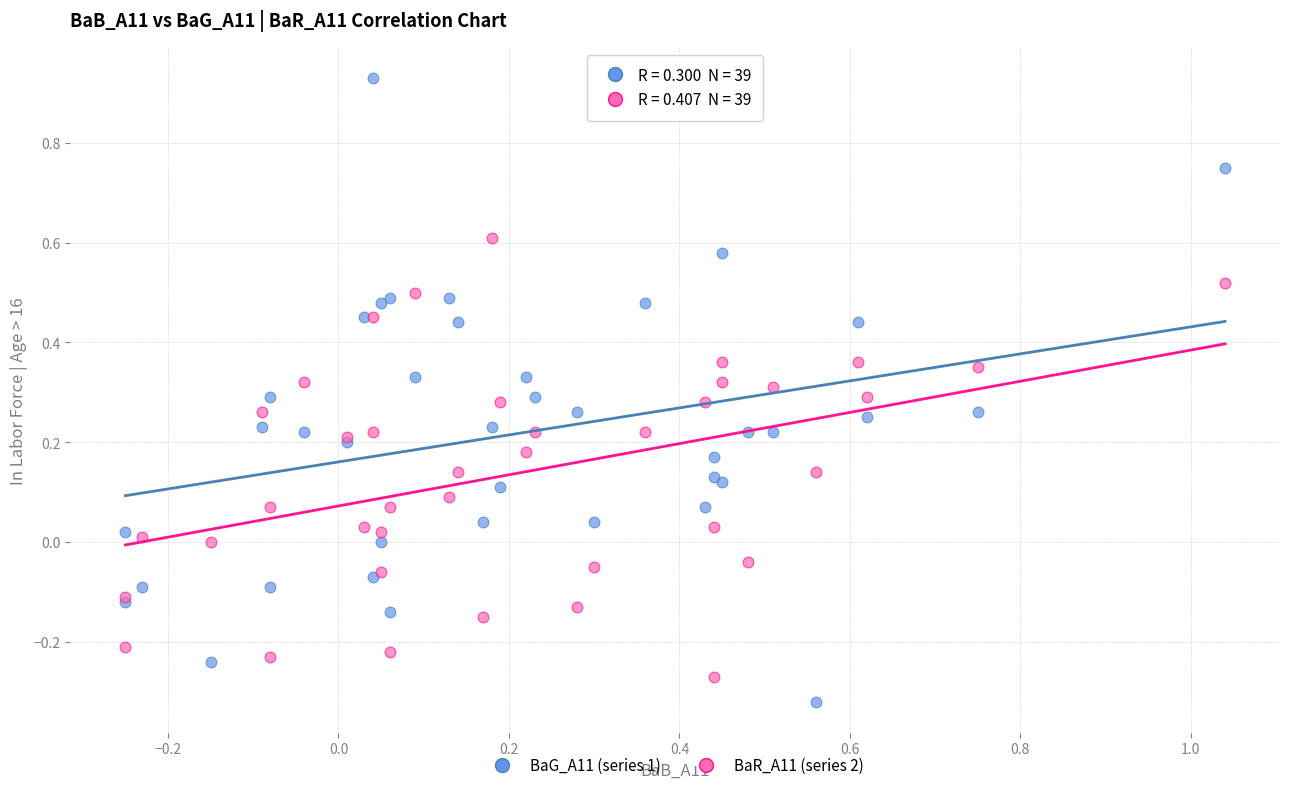

What are all the series names shown in the legend?

BaG_A11 (series 1), BaR_A11 (series 2)